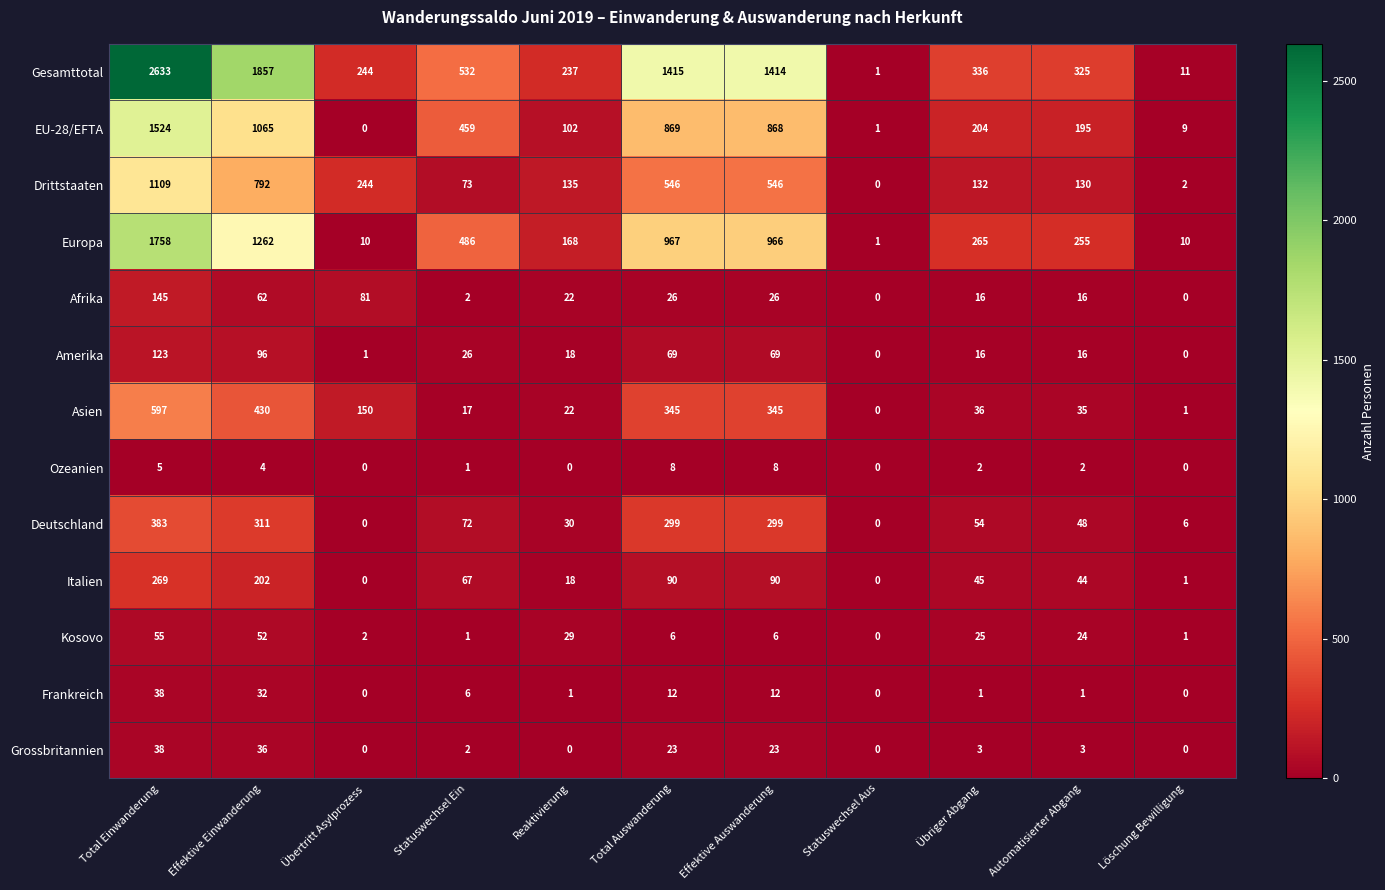

What value does the Gesamttotal series have at Statuswechsel Ein, to the nearest 100?

500